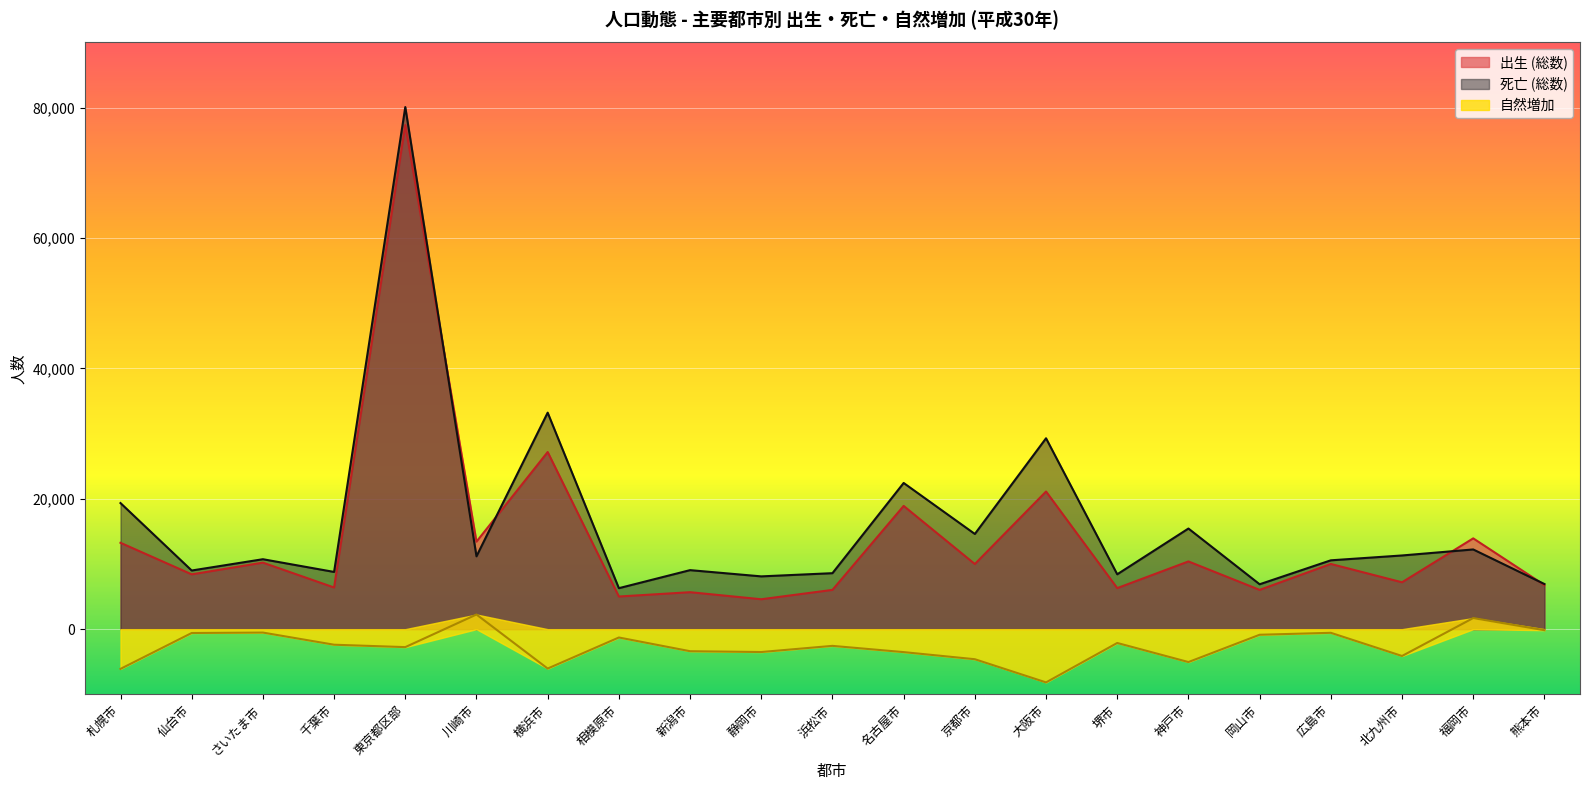

Which label corresponds to the smallest value in the chart?

大阪市